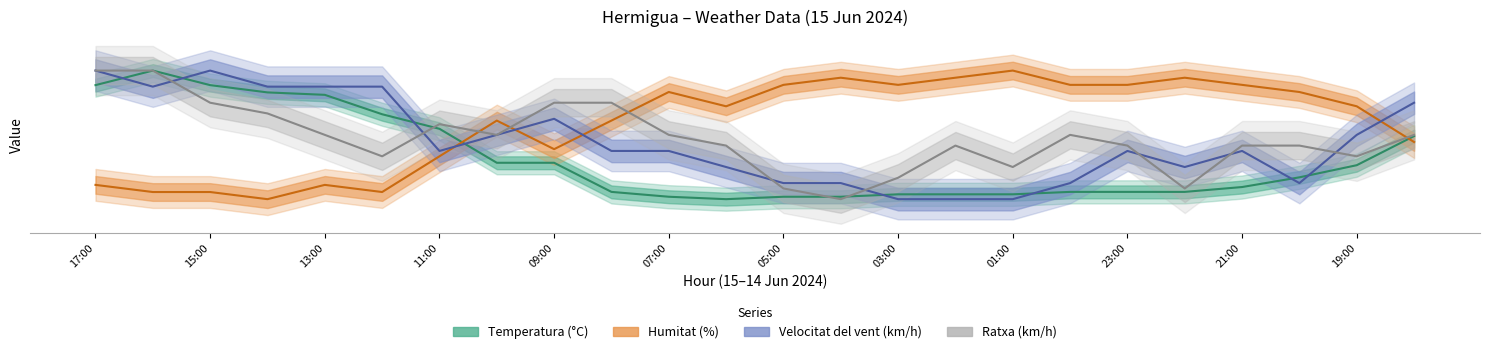

Which series has the largest range (max minus min)?

Temperatura (°C)